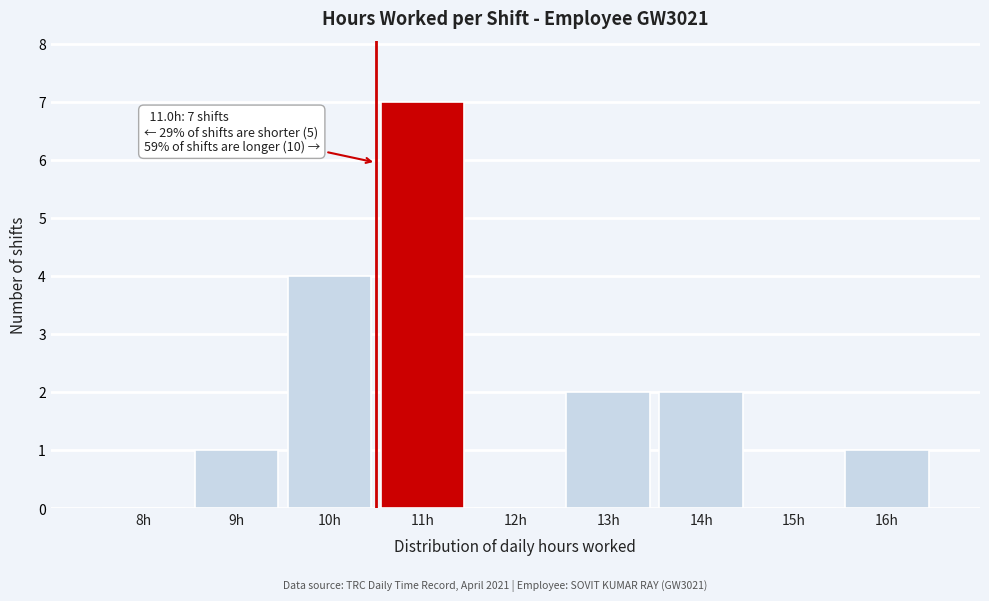

Reading left to right, what are all the values shown in this chart?

8h=0	9h=1	10h=4	11h=7	12h=0	13h=2	14h=2	15h=0	16h=1